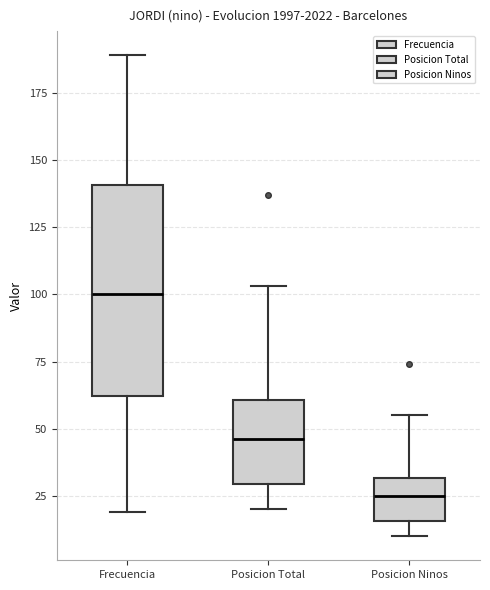

Which box's median line is the lowest?

Posicion Ninos